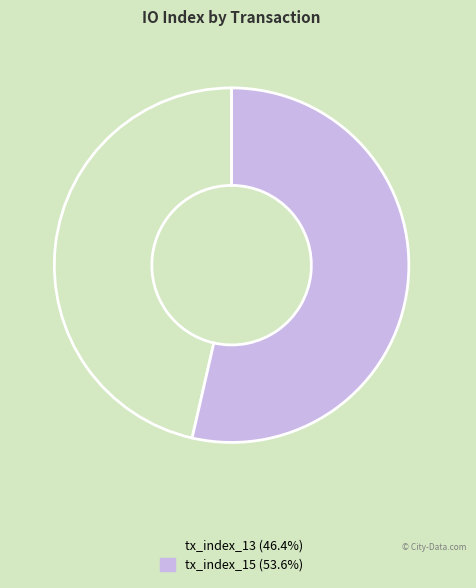

Between tx_index_13 and tx_index_15, which is larger?

tx_index_15